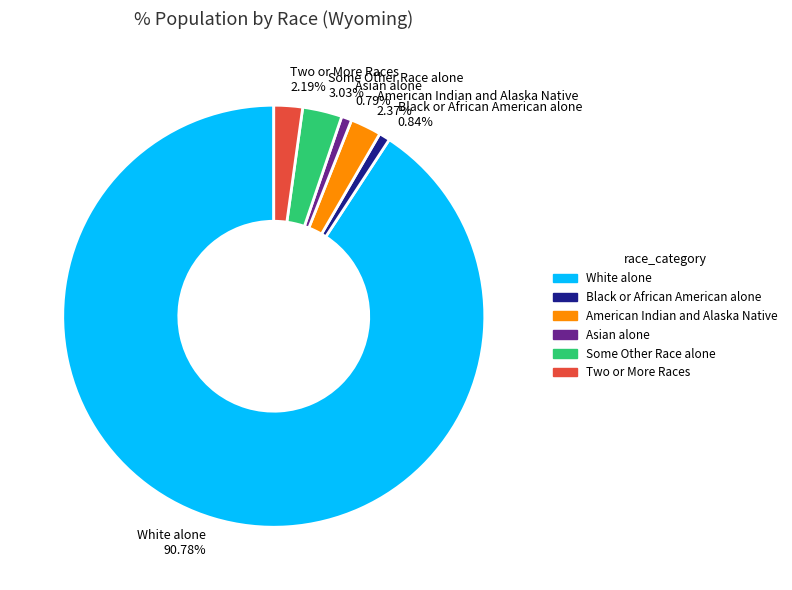

What percentage do American Indian and Alaska Native and Black or African American alone together represent?

3.2%